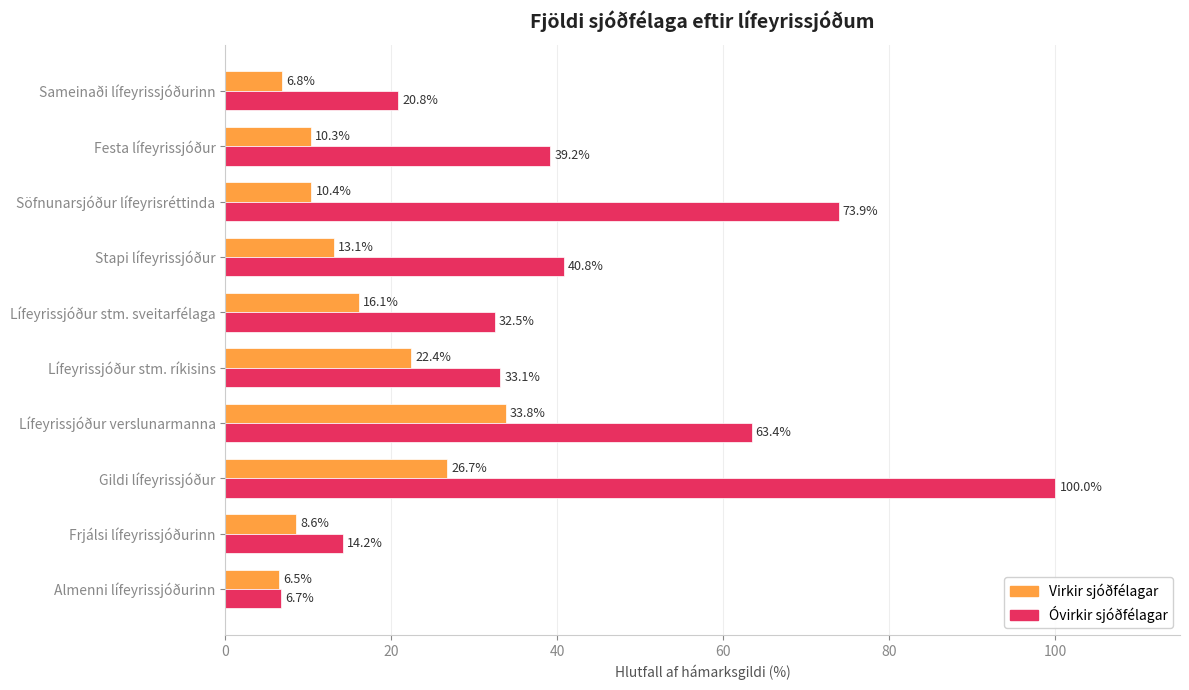

What is the difference between the second highest and second lowest values in the Virkir sjóðfélagar series?

19.9